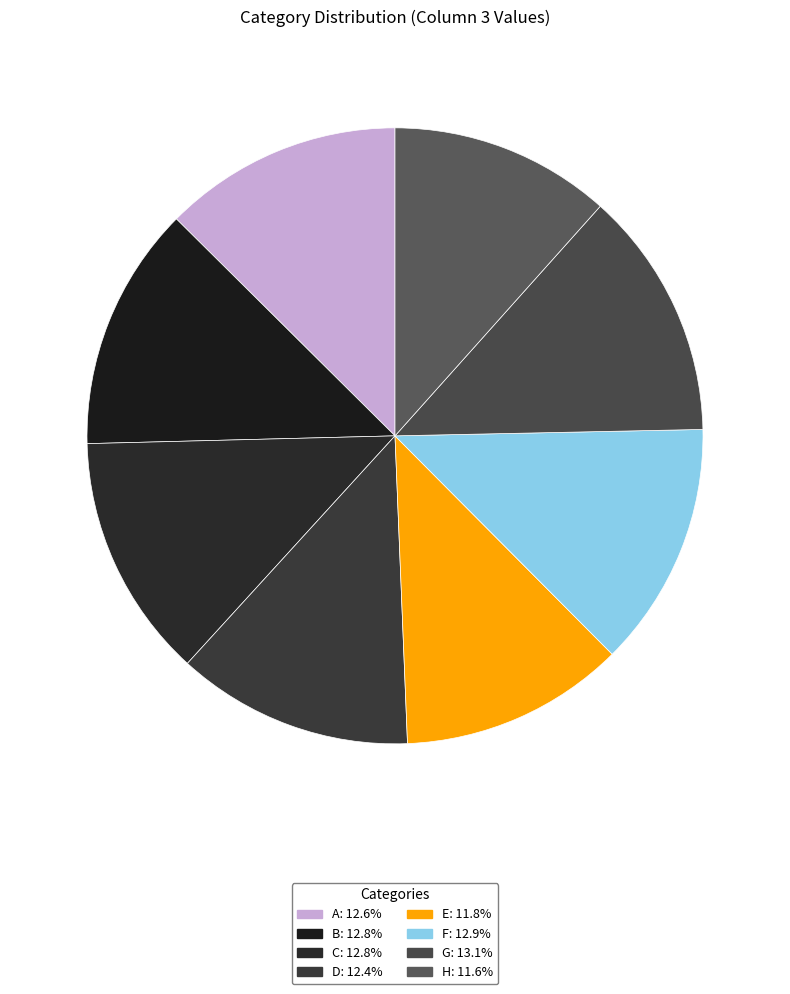

What percentage is the E slice, to the nearest percent?

12%